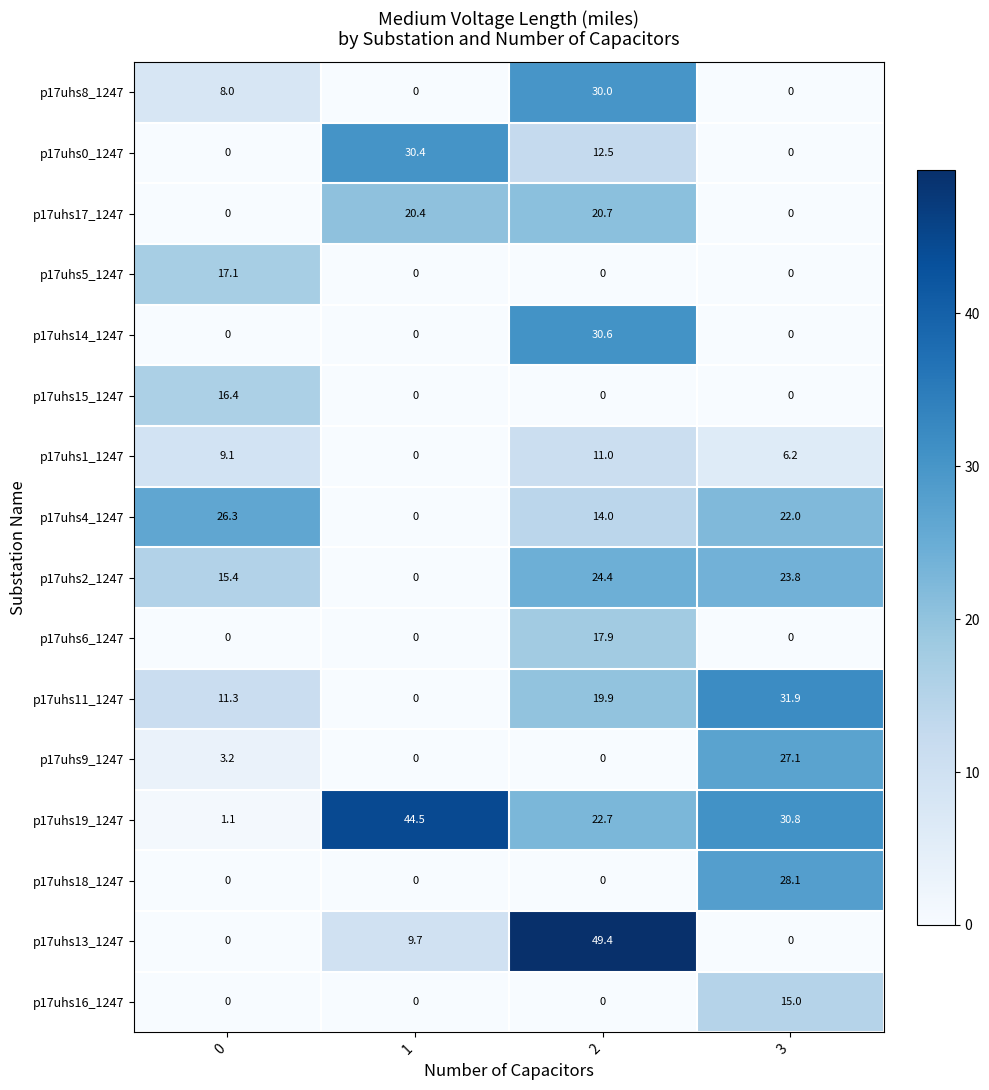

Between 0 and 1, which series saw the biggest shift?

p17uhs19_1247